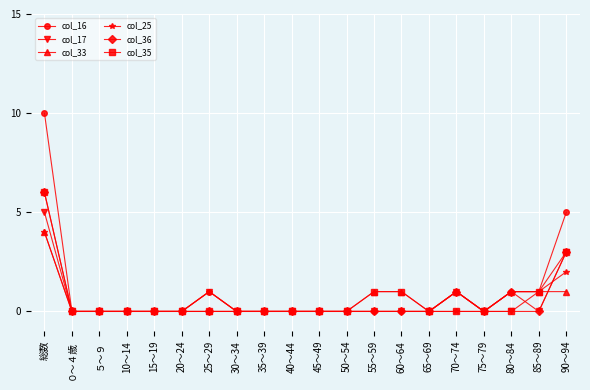

Which series has the largest range (max minus min)?

col_16